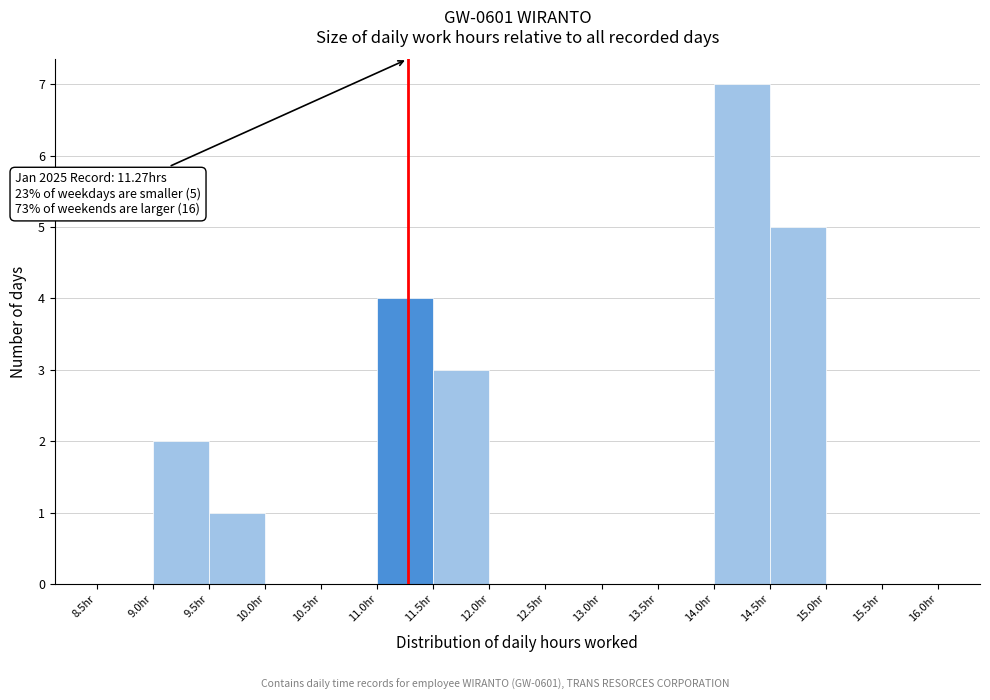

Over which range of the x-axis is the bar tallest?

14.0 to 14.5